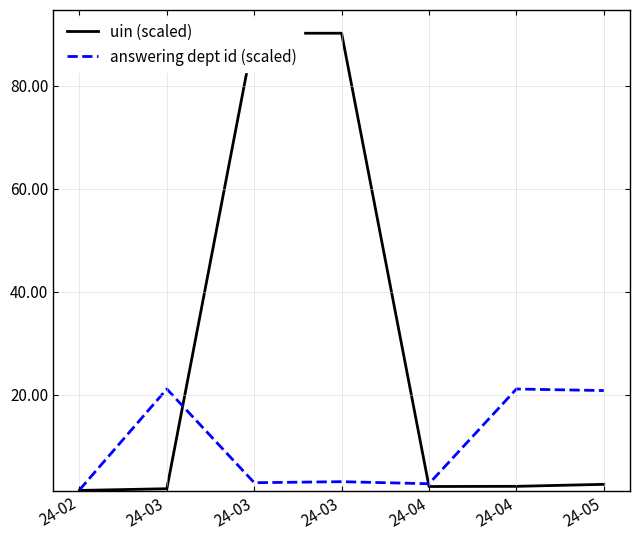

What is the difference between the maximum and second lowest values in the uin (scaled) series?

88.5